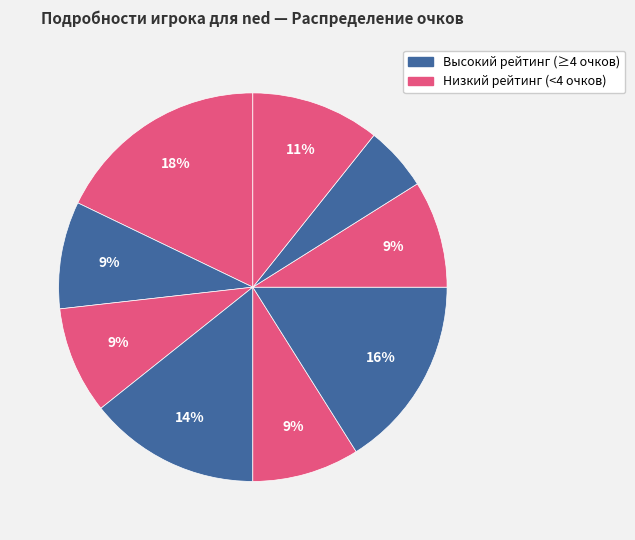

Count the number of slices in the pie.

9